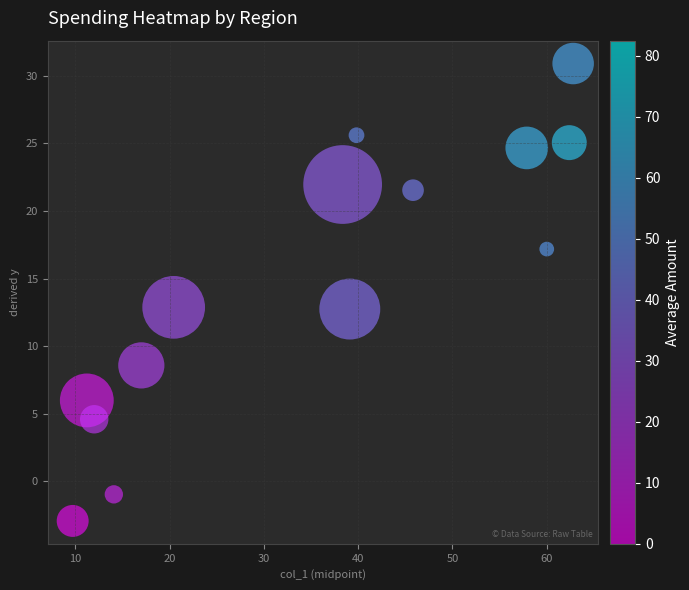

What is the range of X values (max minus min)?

53.1